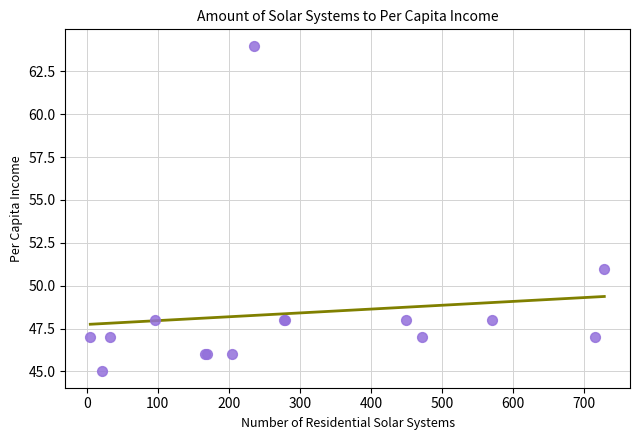

What Y value in the scatter plot is closest to 54?

51